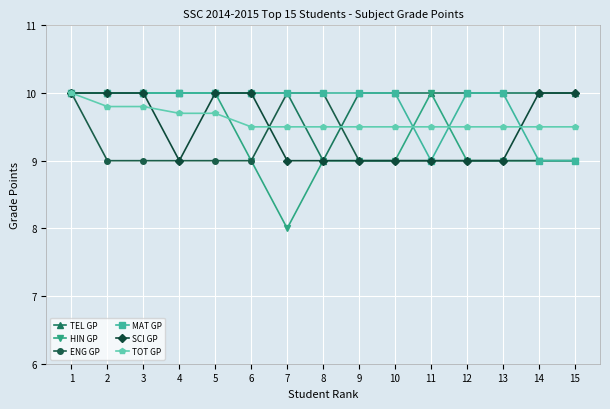

The value of TOT GP at 6 is 9.5. True or false?

True